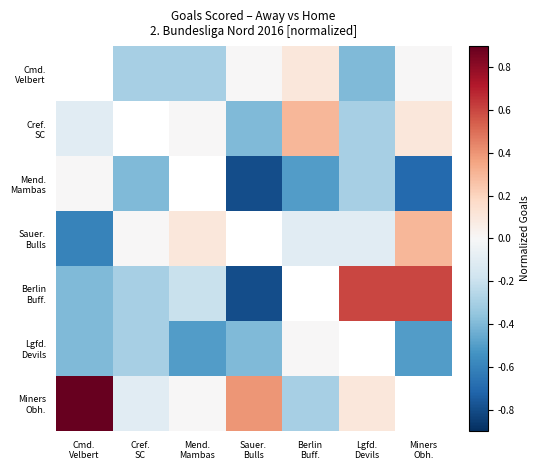

Is the value of Lgfd. Devils at Berlin Buff. greater than the value of Cmd. Velbert at Berlin Buff.?

No